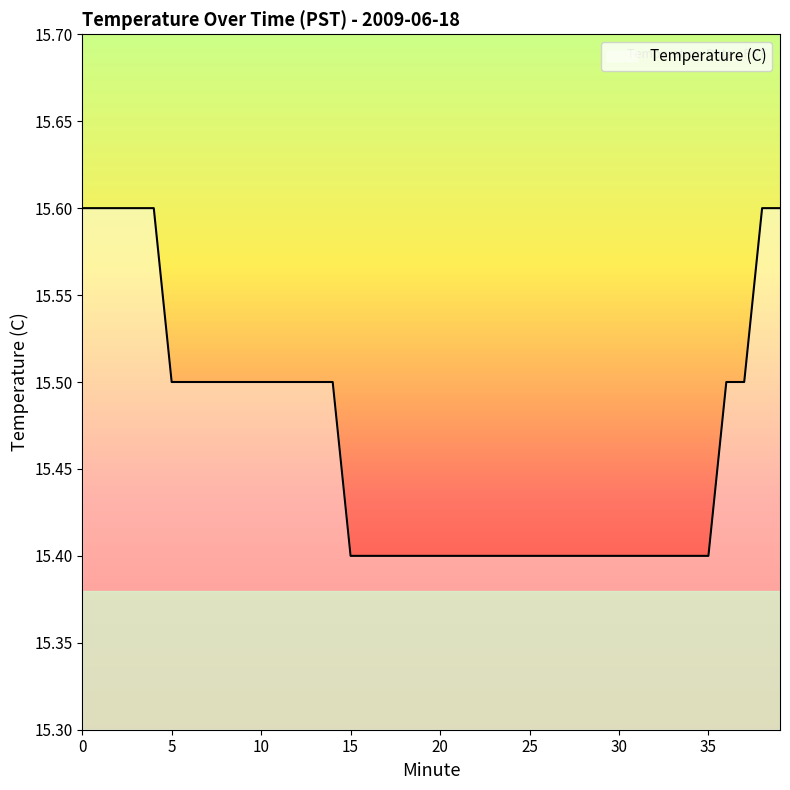

What is the minimum value shown in the chart?

15.4